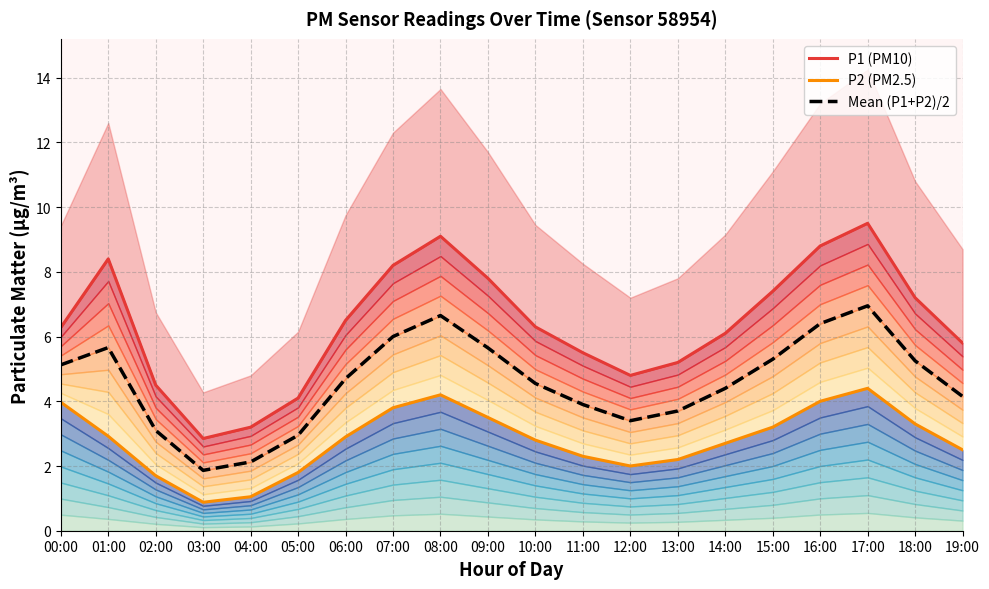

Reading right to left, extract all data points from this chart.

P1 (PM10): 19:00=5.8	18:00=7.2	17:00=9.5	16:00=8.8	15:00=7.4	14:00=6.1	13:00=5.2	12:00=4.8	11:00=5.5	10:00=6.3	09:00=7.8	08:00=9.1	07:00=8.2	06:00=6.5	05:00=4.1	04:00=3.2	03:00=2.9	02:00=4.5	01:00=8.4	00:00=6.3
P2 (PM2.5): 19:00=2.5	18:00=3.3	17:00=4.4	16:00=4.0	15:00=3.2	14:00=2.7	13:00=2.2	12:00=2.0	11:00=2.3	10:00=2.8	09:00=3.5	08:00=4.2	07:00=3.8	06:00=2.9	05:00=1.8	04:00=1.1	03:00=0.9	02:00=1.7	01:00=2.9	00:00=4.0
Mean (P1+P2)/2: 19:00=4.2	18:00=5.2	17:00=7.0	16:00=6.4	15:00=5.3	14:00=4.4	13:00=3.7	12:00=3.4	11:00=3.9	10:00=4.5	09:00=5.7	08:00=6.7	07:00=6.0	06:00=4.7	05:00=2.9	04:00=2.1	03:00=1.9	02:00=3.1	01:00=5.7	00:00=5.1